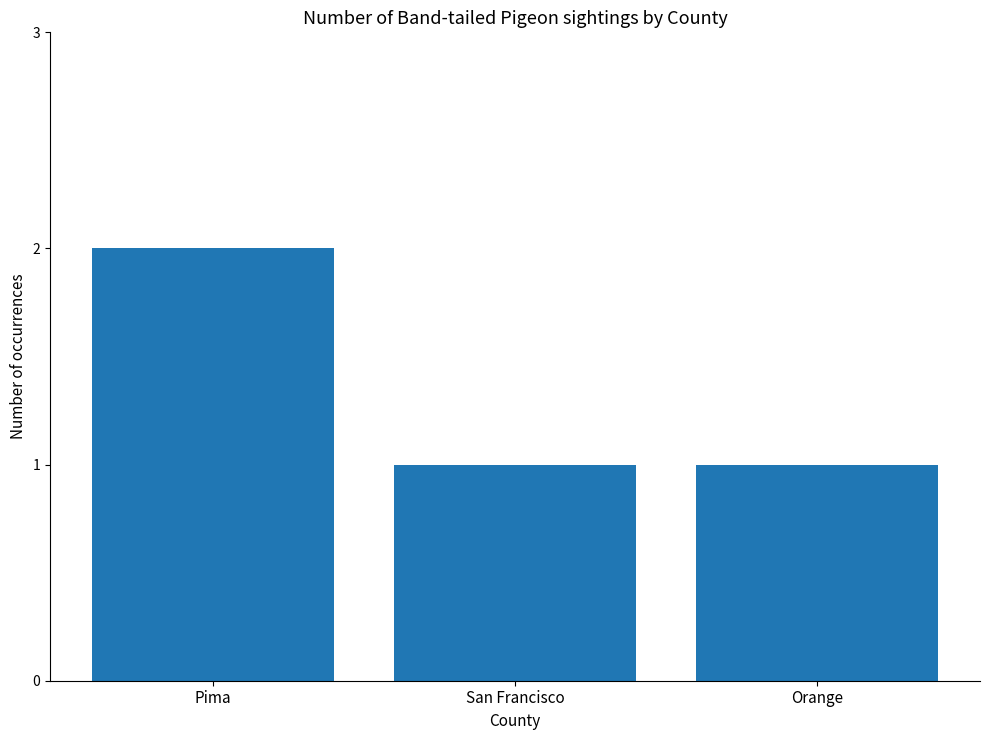

What is the average value?

1